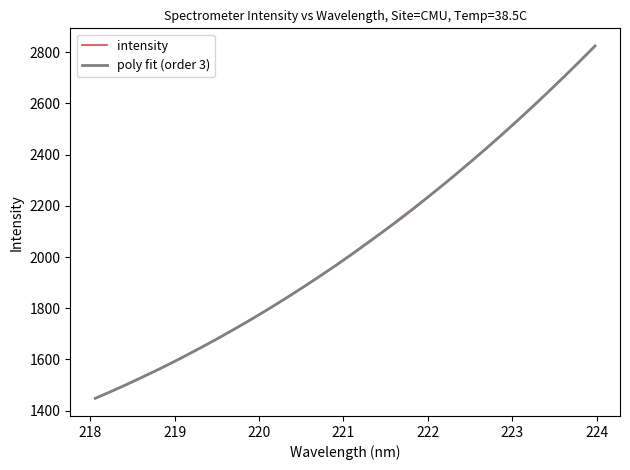

What is the change in value from 223.7895 to 223.9802?

+63.1